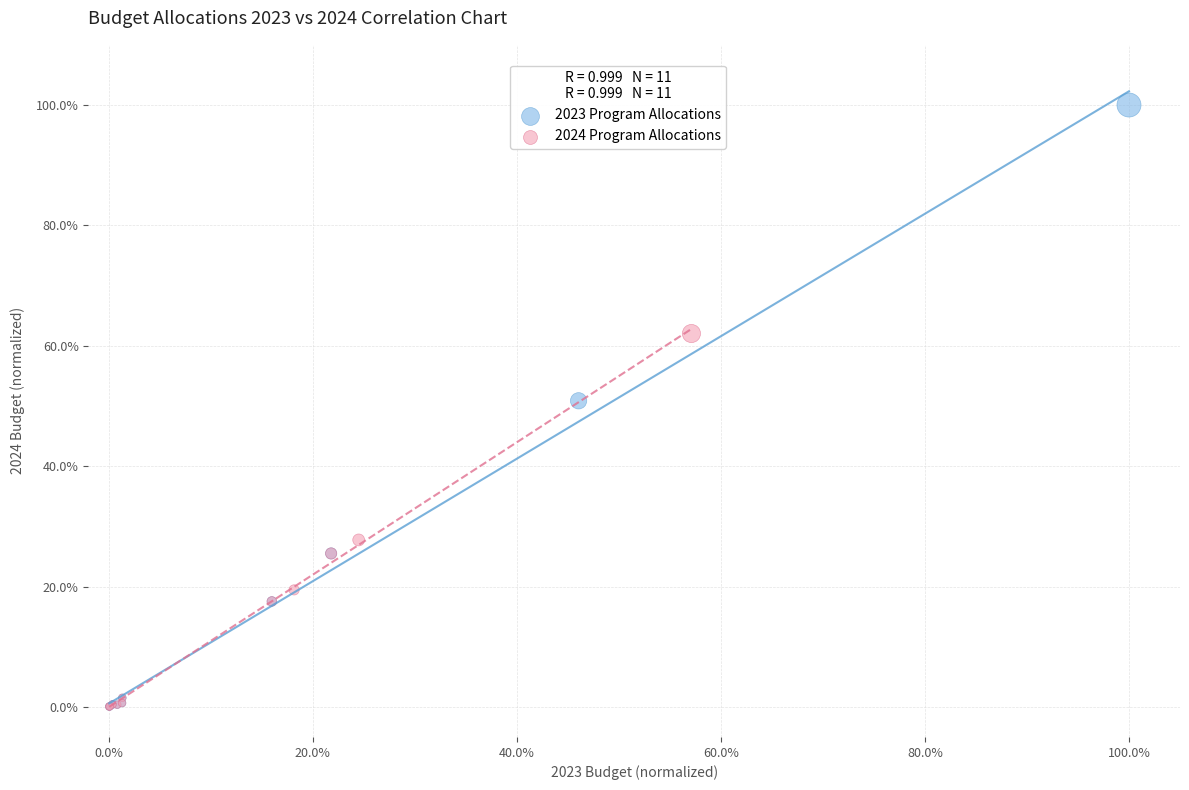

What are all the series names shown in the legend?

2023 Program Allocations, 2024 Program Allocations